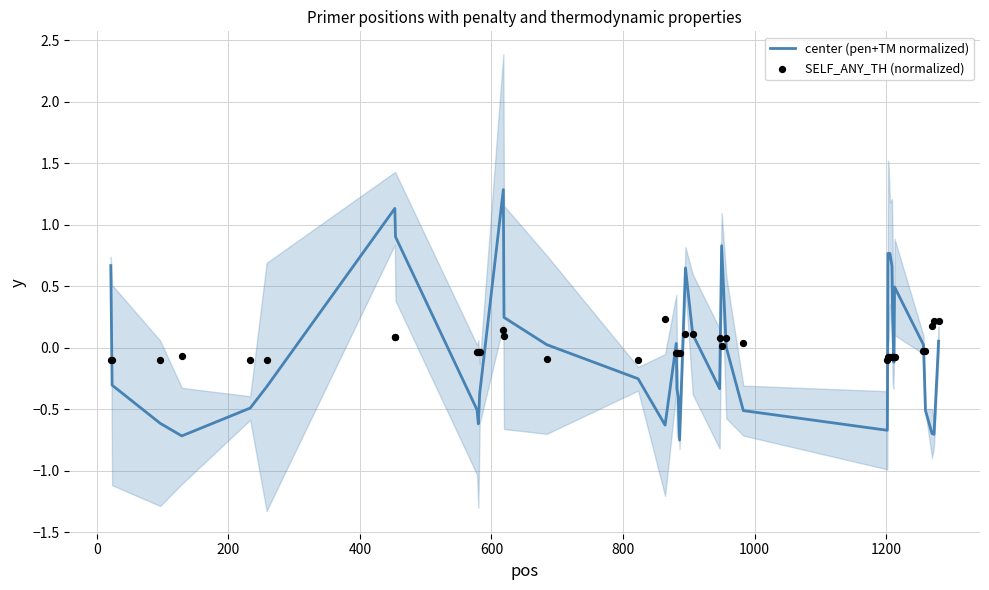

At how many categories does at least one series exceed 0?

25